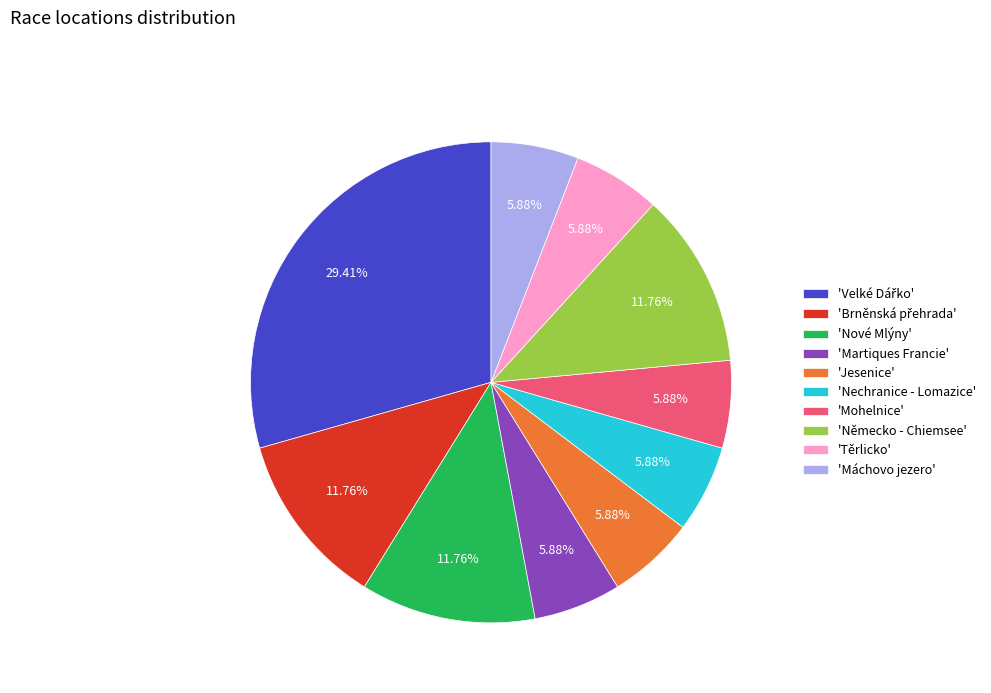

Is the sum of 'Německo - Chiemsee' and 'Nové Mlýny' greater than half?

No